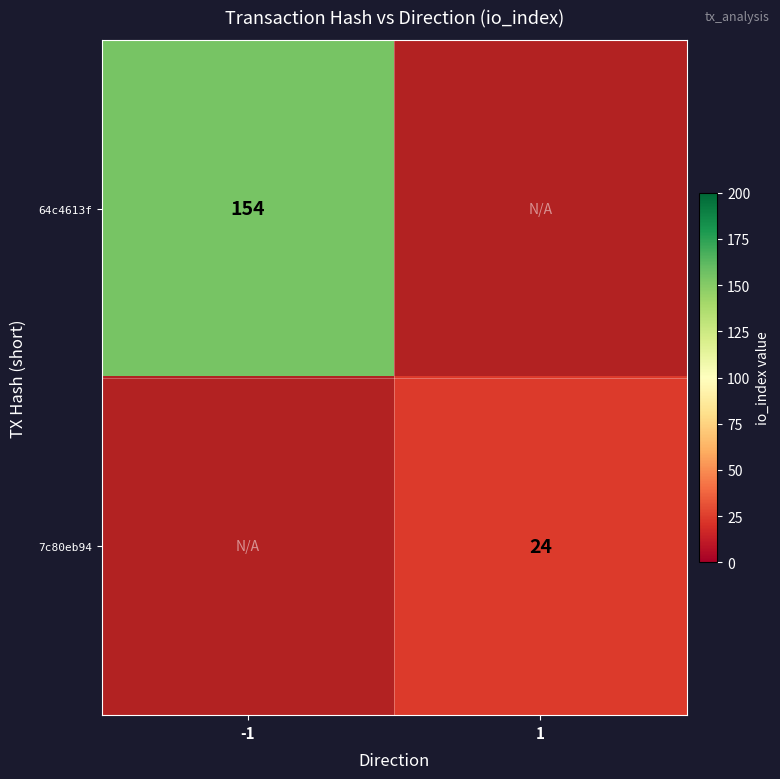

The 7c80eb94 series shows 24 at 1. True or false?

True